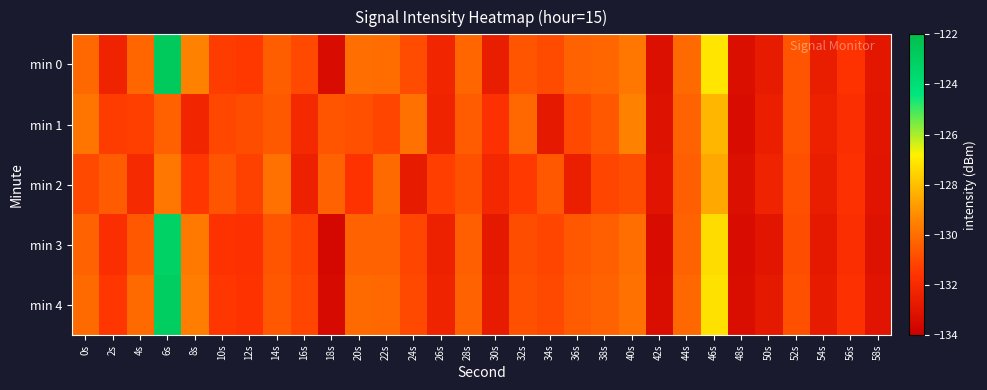

Which series has the largest total across all categories?

min 0